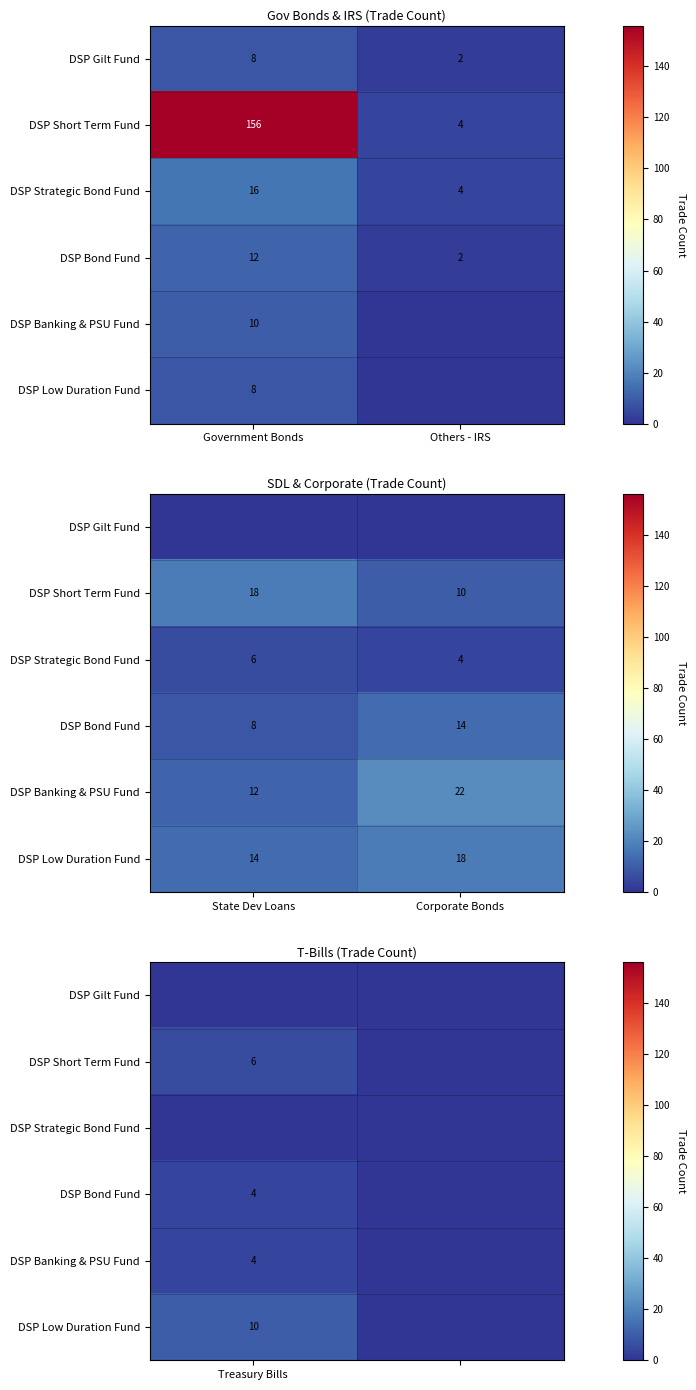

At which category is the sum across all series the highest?

Treasury Bills